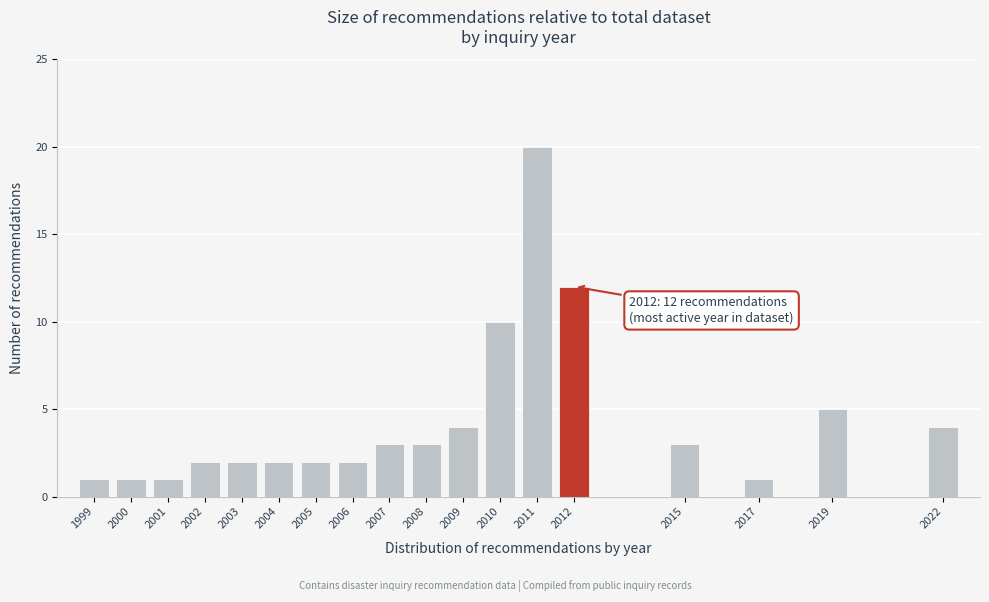

Reading left to right, list all the values displayed in this chart.

1999=1	2000=1	2001=1	2002=2	2003=2	2004=2	2005=2	2006=2	2007=3	2008=3	2009=4	2010=10	2011=20	2012=12	2015=3	2017=1	2019=5	2022=4